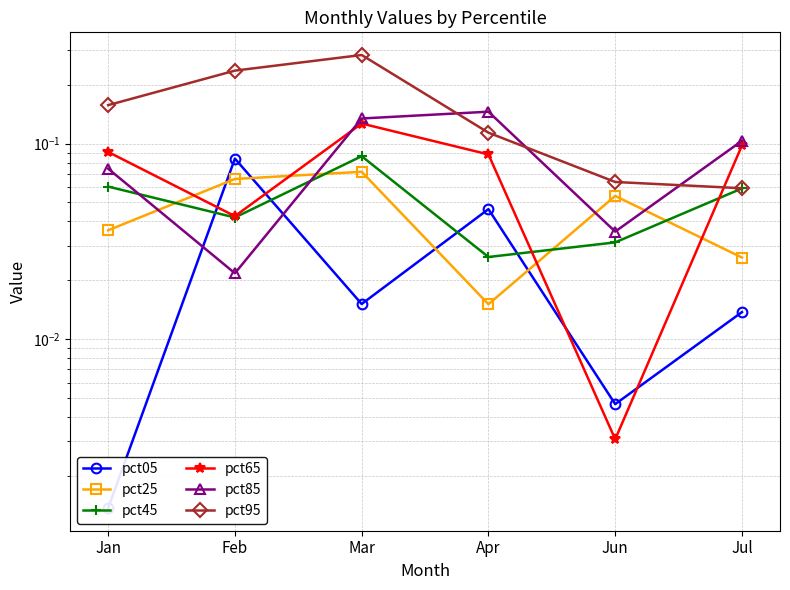

Reading right to left, extract all data points from this chart.

pct05: Jul=0.0	Jun=0.0	Apr=0.0	Mar=0.0	Feb=0.1	Jan=0.0
pct25: Jul=0.0	Jun=0.1	Apr=0.0	Mar=0.1	Feb=0.1	Jan=0.0
pct45: Jul=0.1	Jun=0.0	Apr=0.0	Mar=0.1	Feb=0.0	Jan=0.1
pct65: Jul=0.1	Jun=0.0	Apr=0.1	Mar=0.1	Feb=0.0	Jan=0.1
pct85: Jul=0.1	Jun=0.0	Apr=0.1	Mar=0.1	Feb=0.0	Jan=0.1
pct95: Jul=0.1	Jun=0.1	Apr=0.1	Mar=0.3	Feb=0.2	Jan=0.2